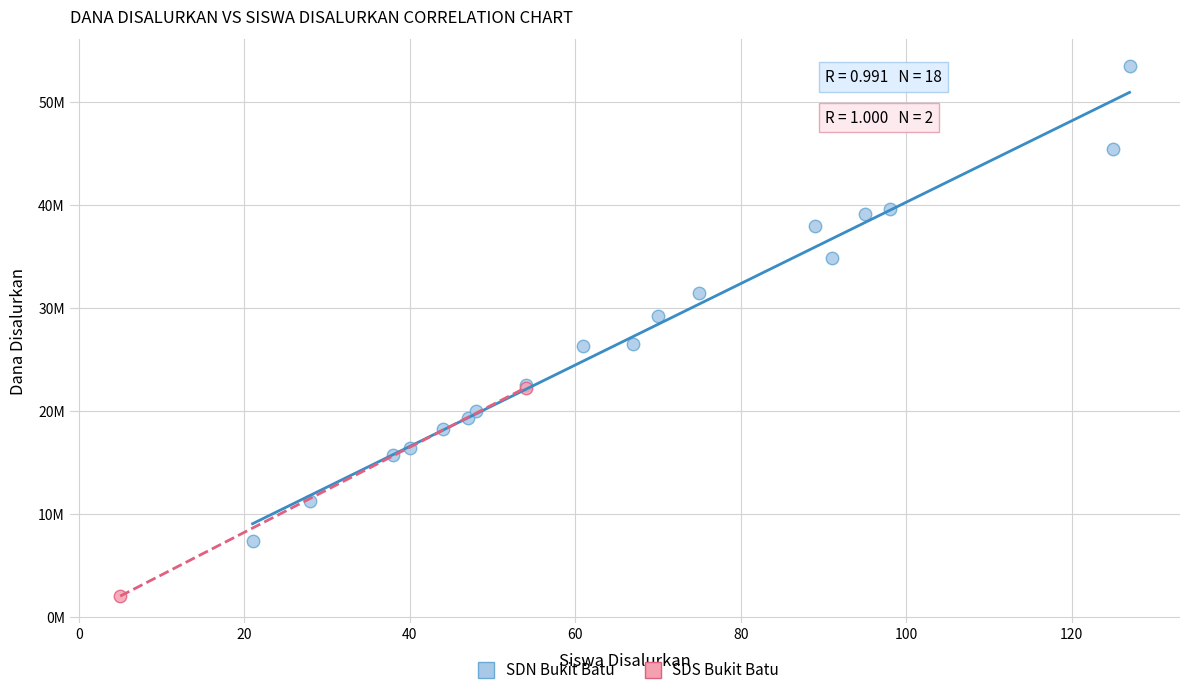

Which series has the largest Y range (max minus min)?

SDN Bukit Batu